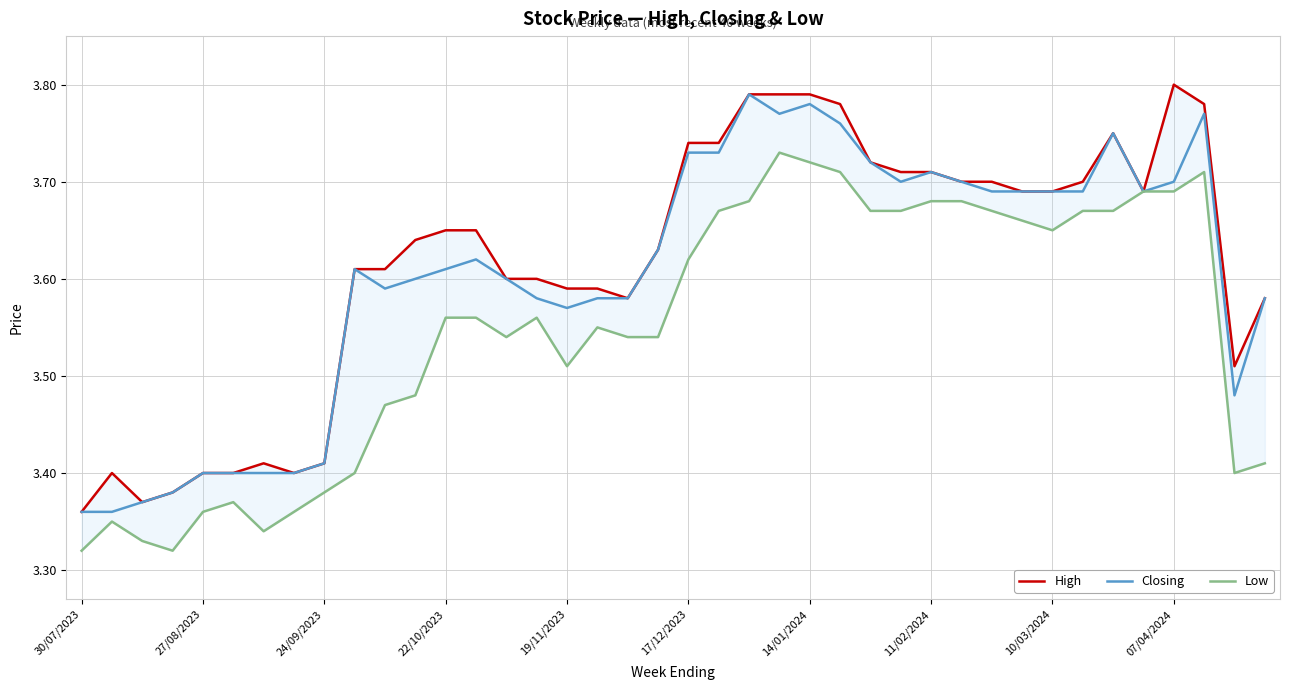

At which category is the sum across all series the highest?

23